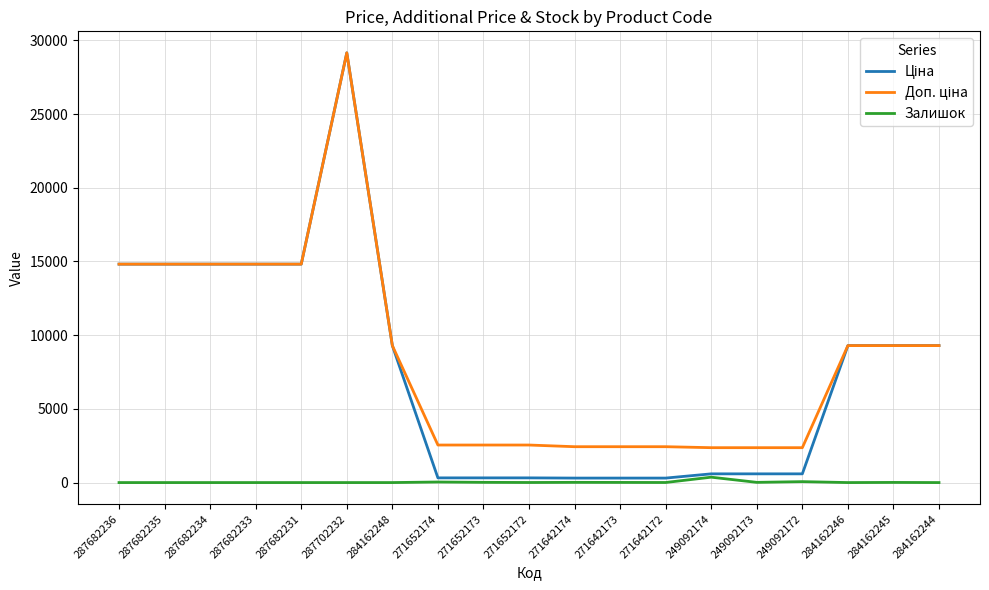

What is the maximum value shown in the chart?

29152.3